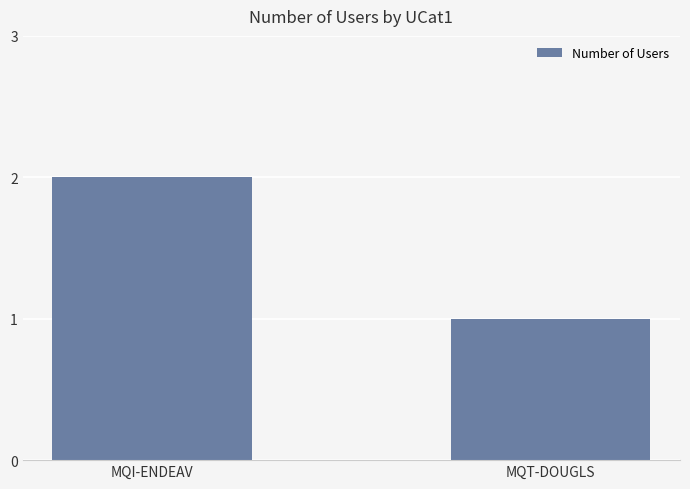

The value at MQT-DOUGLS is 1. True or false?

True